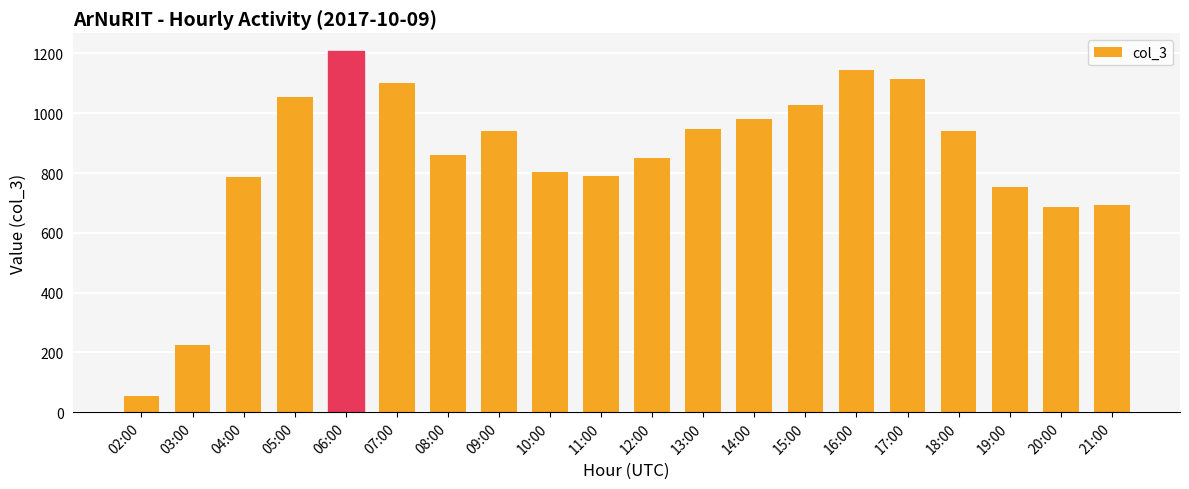

What is the label of the 17th bar from the left?

18:00